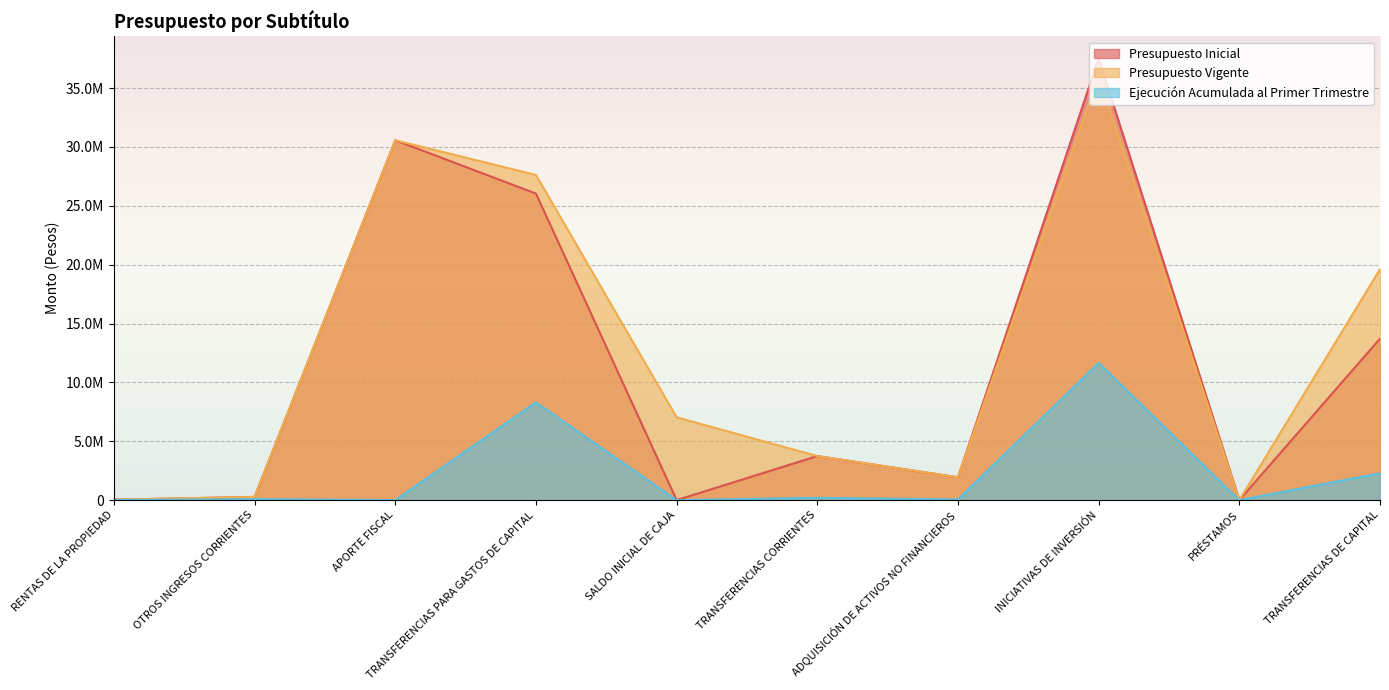

Where is the first local minimum for Ejecución Acumulada al Primer Trimestre?

APORTE FISCAL